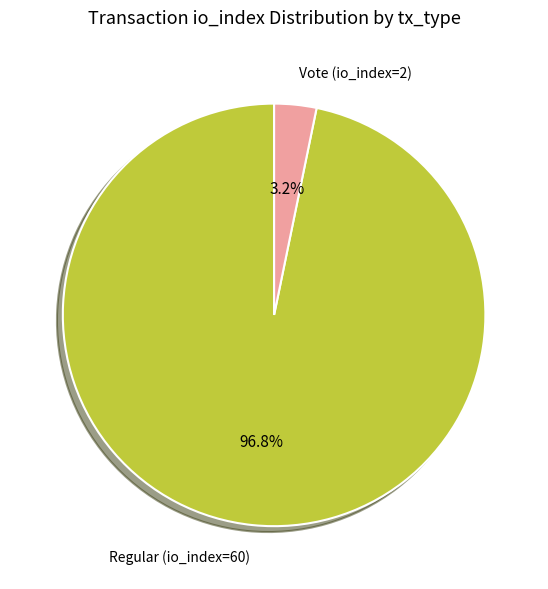

Combined, what portion of the pie is Vote (io_index=2) and Regular (io_index=60)?

100.0%